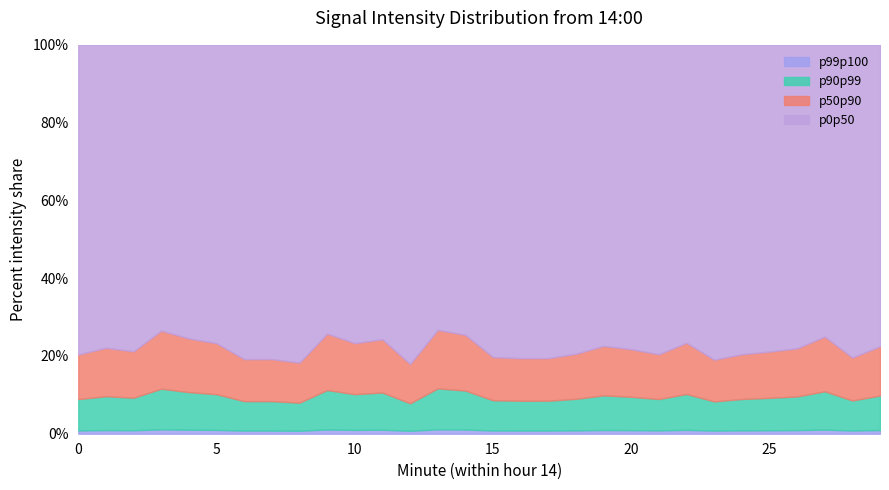

What are all the series names shown in the legend?

p99p100, p90p99, p50p90, p0p50